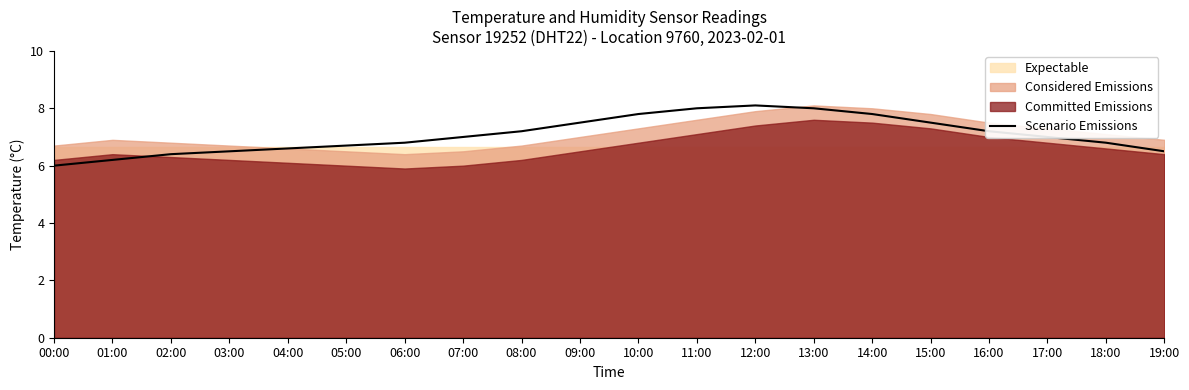

Is it true that the value at 10:00 is 4.1?

False